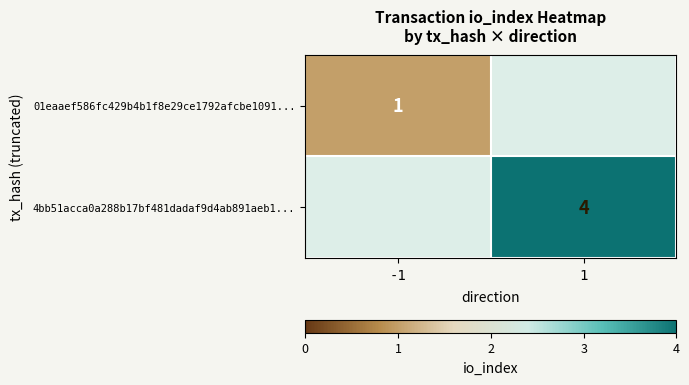

Is it true that 4bb51acca0a288b17bf481dadaf9d4ab891aeb1... equals 4 at 1?

True